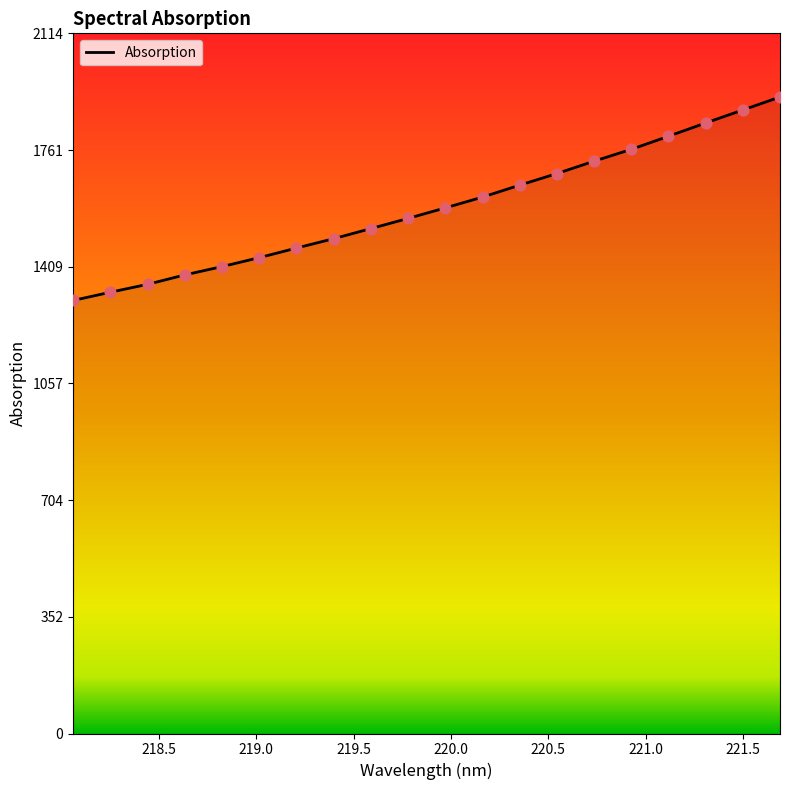

What is the difference between the maximum and minimum values?

614.3